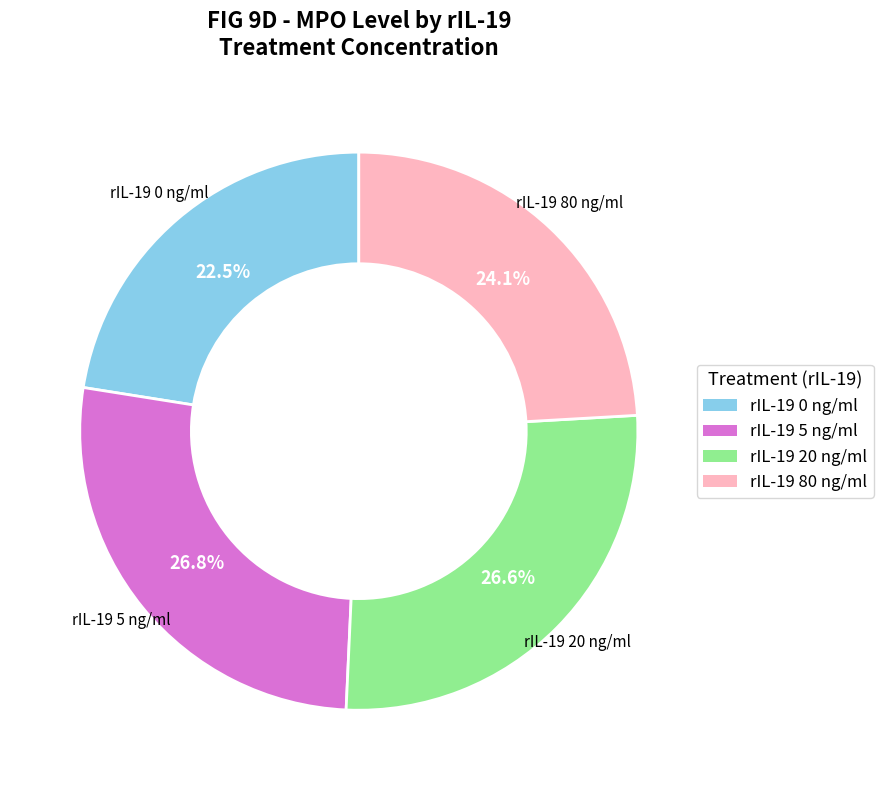

Is there any slice that represents more than half of the pie?

No